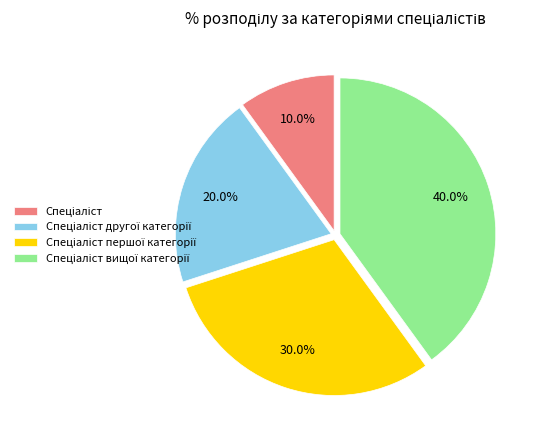

Is there any slice that represents more than half of the pie?

No